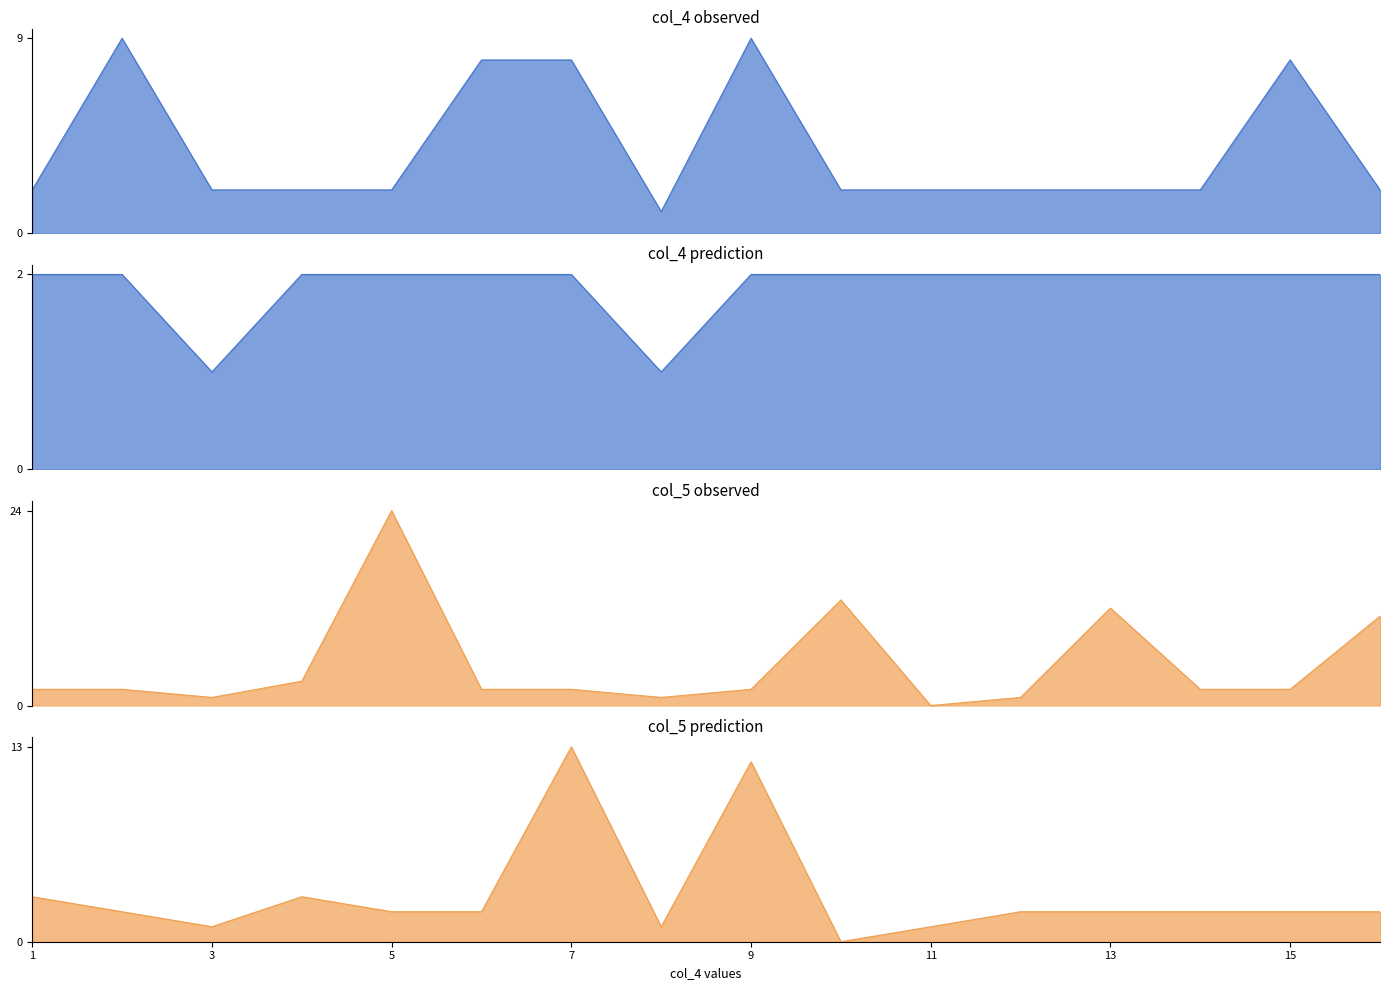

Rank the series by their average value, from lowest to highest.

col_4_prediction_line, col_5_prediction_line, col_4_observed_line, col_5_observed_line